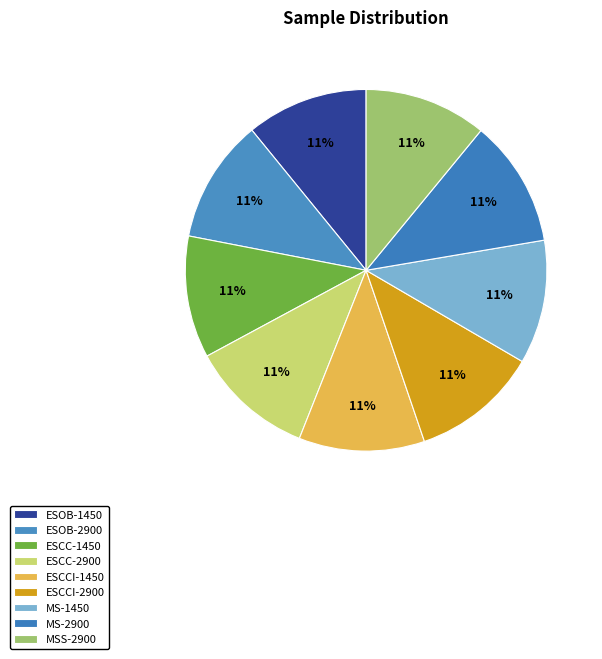

Count the number of slices in the pie.

9